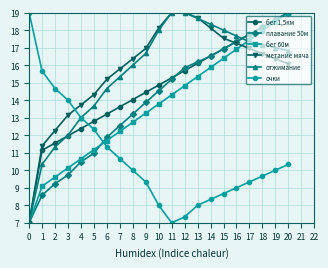

Which series ends up on top after the final intersection of метание мяча and очки?

метание мяча